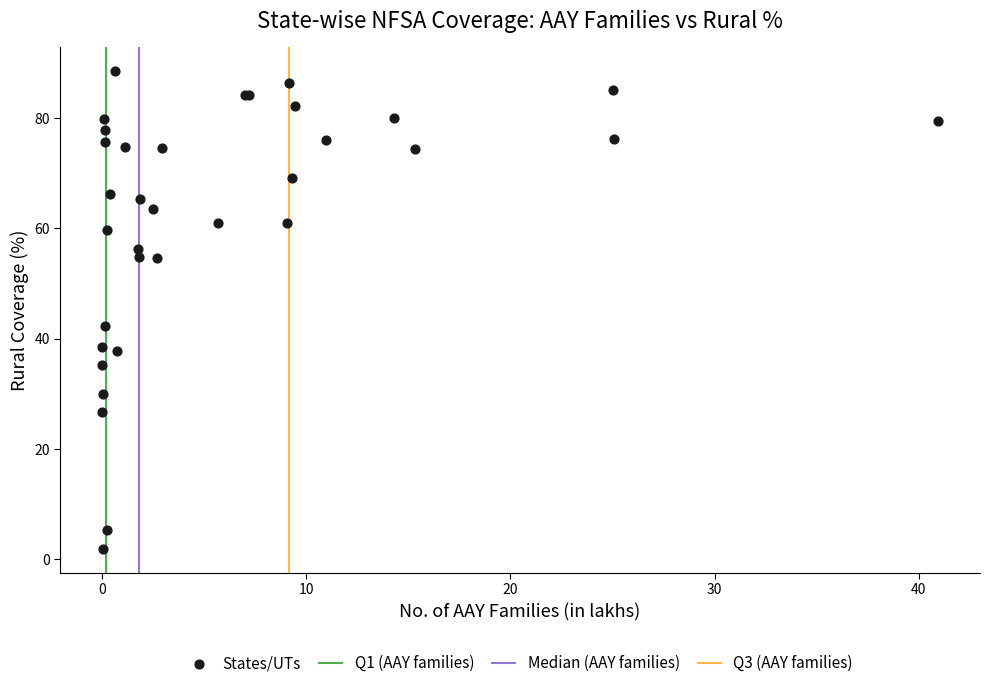

What Y value in the scatter plot is closest to 45?

42.2